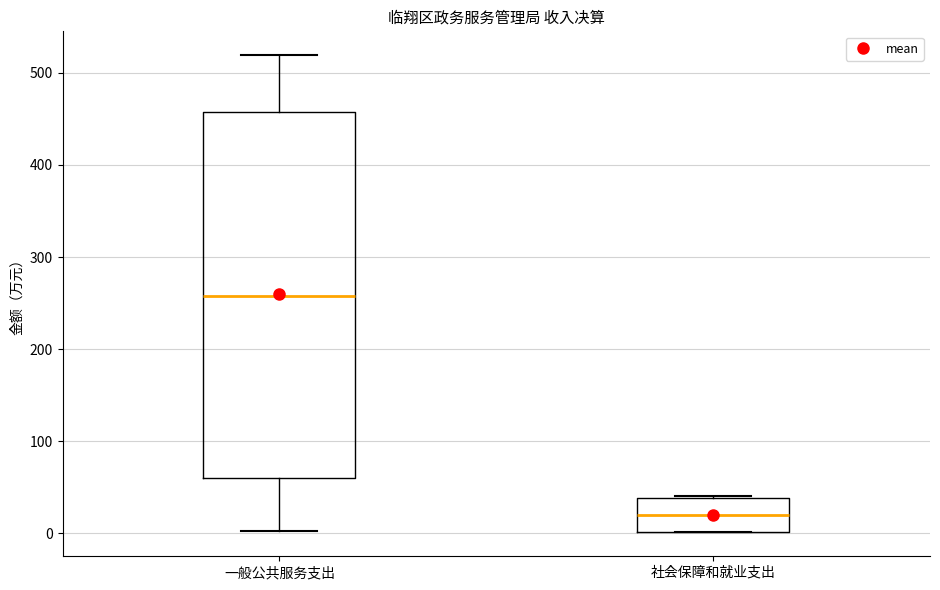

Reading left to right, read every box against the y-axis: the position of its median line, the range the box covers, and the ends of its whiskers. The values are not printed on the chart, so give them approximately, as read against the axis.

一般公共服务支出: median 260, box 60 to 460, whiskers 0 to 520
社会保障和就业支出: median 20, box 0 to 40, whiskers 0 to 40